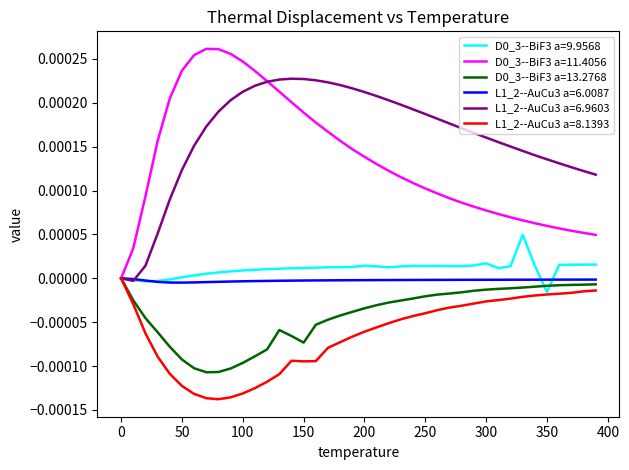

True or false: D0_3--BiF3 a=9.9568 and D0_3--BiF3 a=13.2768 cross at least once.

True